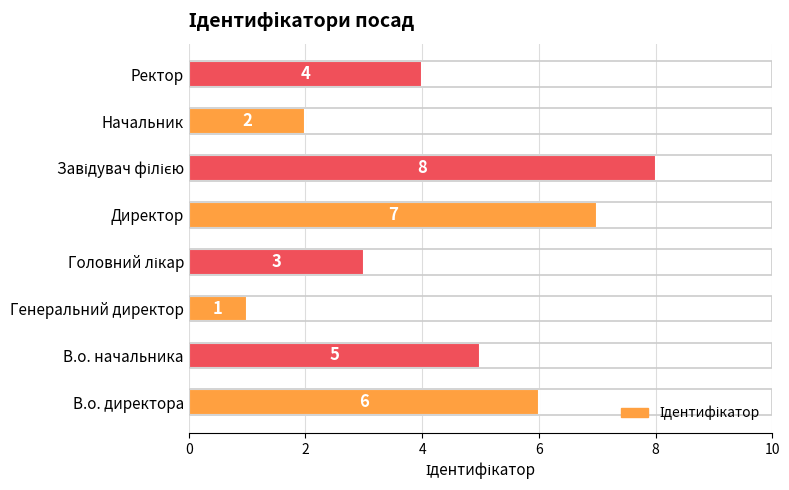

At which category does the chart reach its minimum across all series?

Генеральний директор